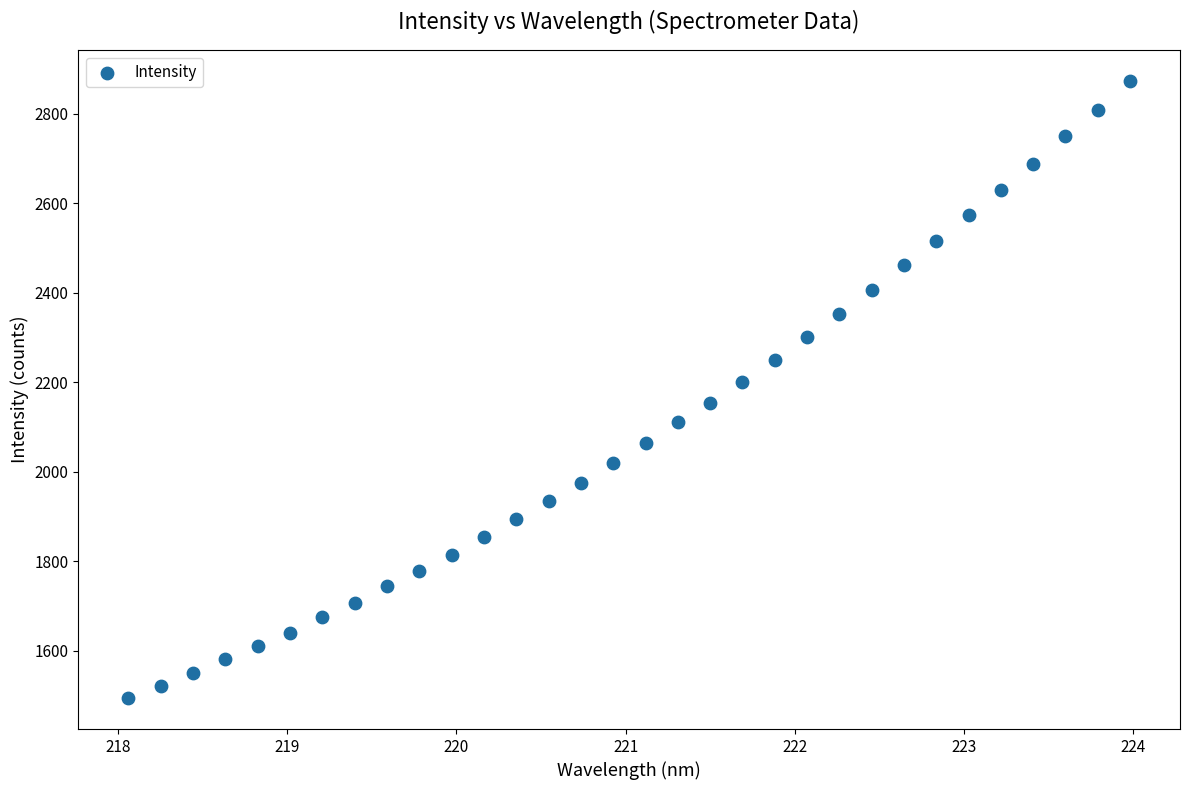

What is the range of X values (max minus min)?

5.9